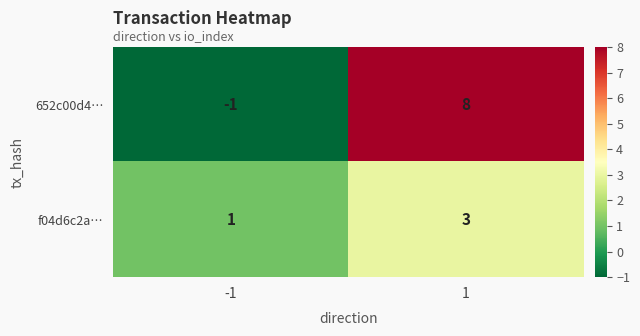

Which series has the widest spread of values?

652c00d4…